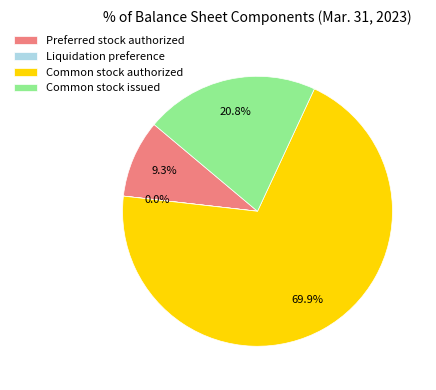

Is it true that Common stock issued is 21% of the pie?

True